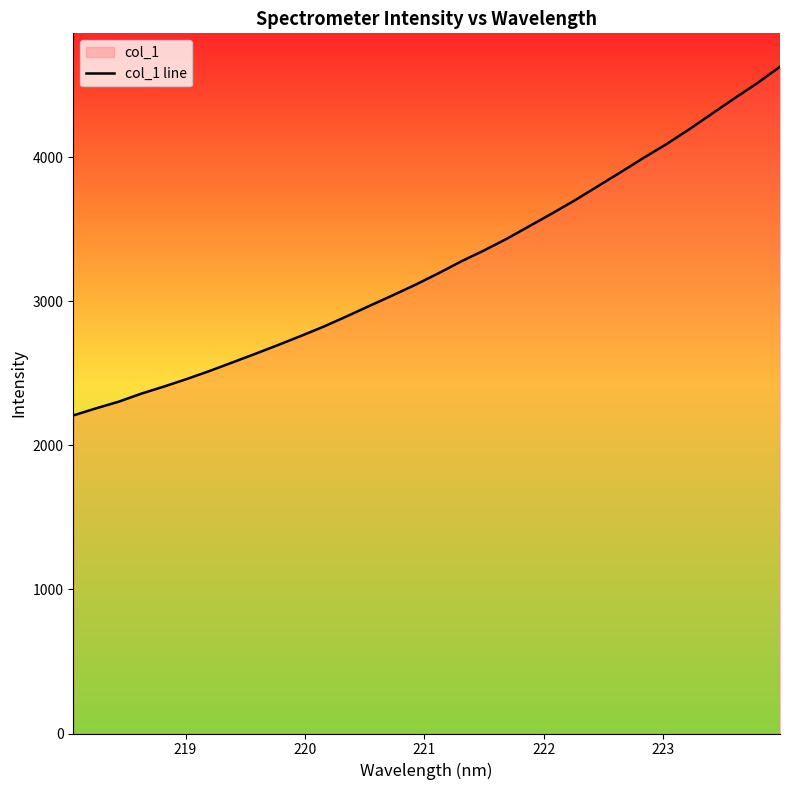

What is the value of the 22nd point from the left?

3610.4